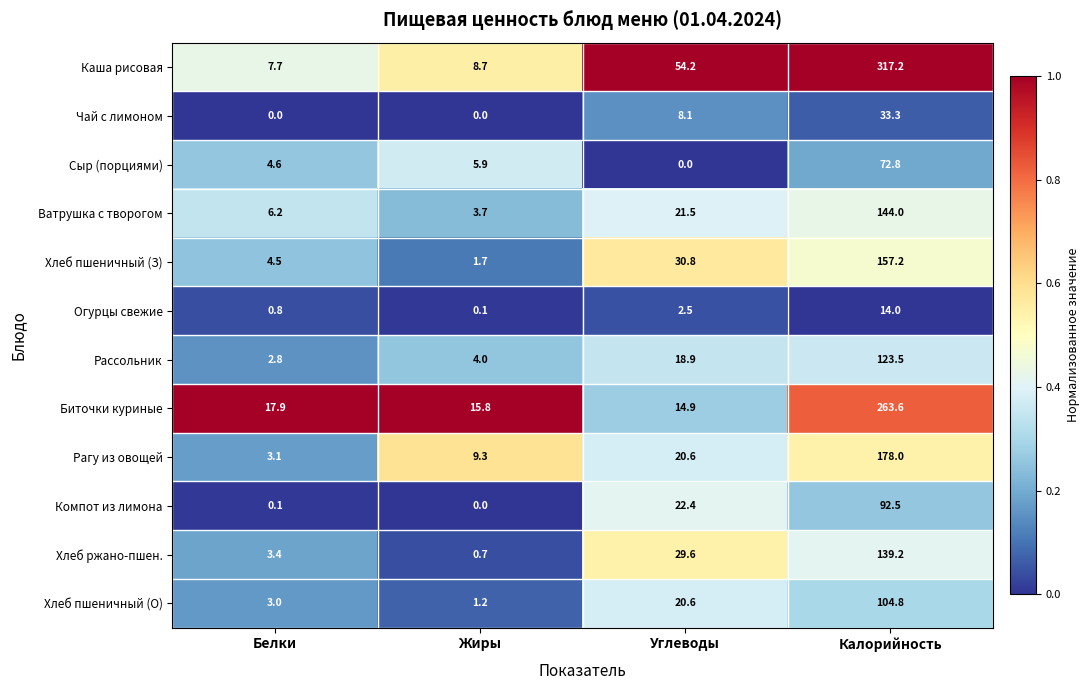

What is the difference between the Хлеб ржано-пшен. values at Калорийность and Жиры?

138.5